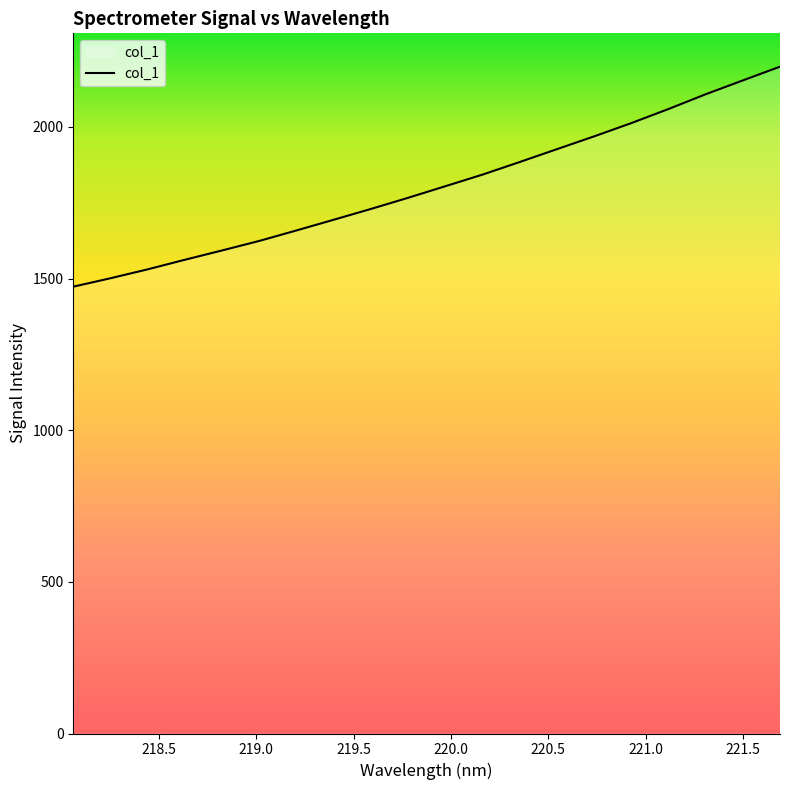

What is the maximum value shown in the chart?

2198.4